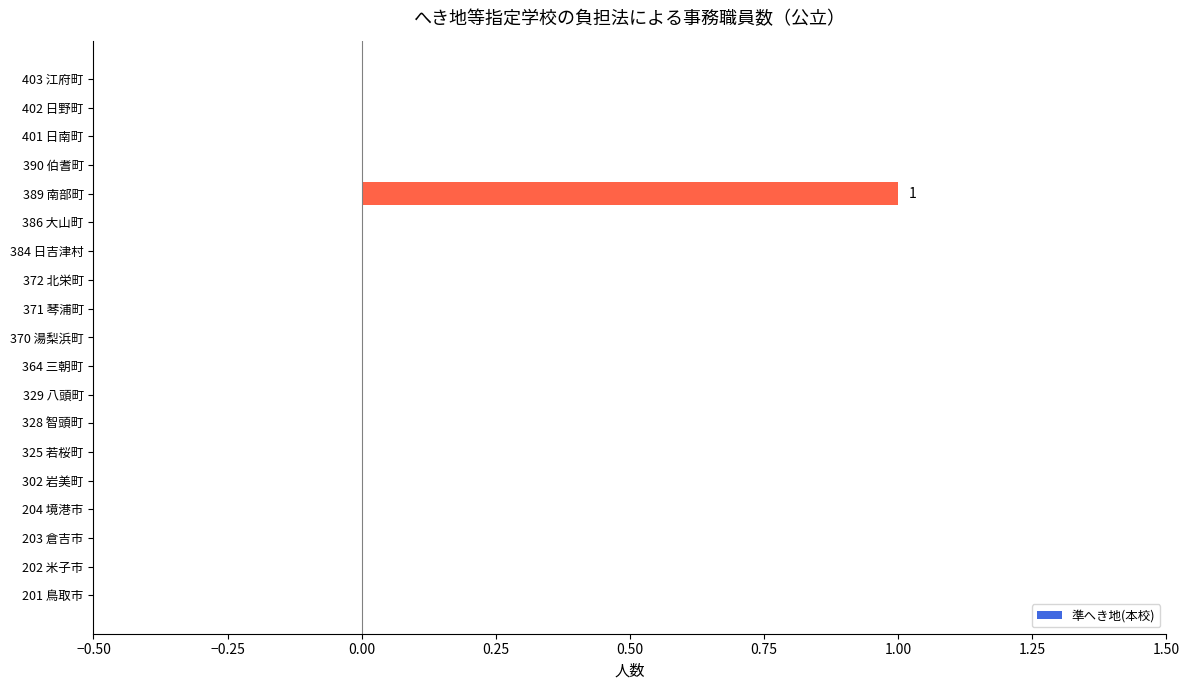

True or false: the data shows 0 at 364 三朝町.

True